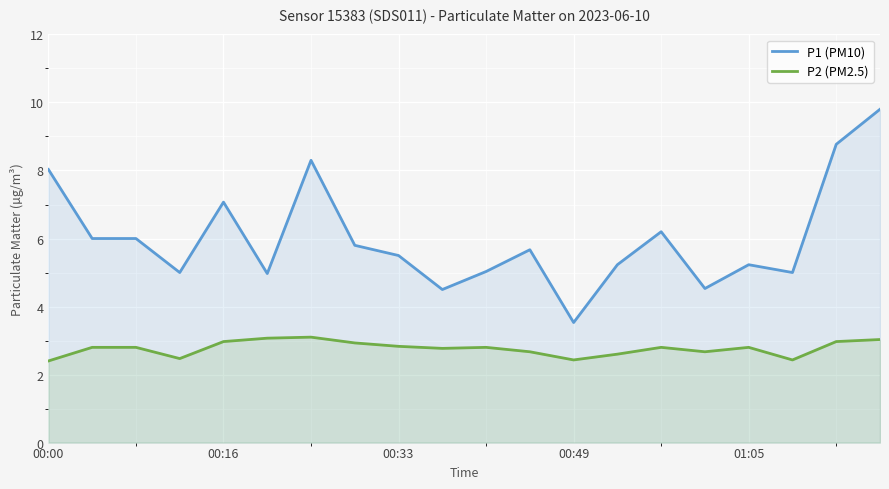

What is the spread (max minus min) of values at 00:33?

2.7